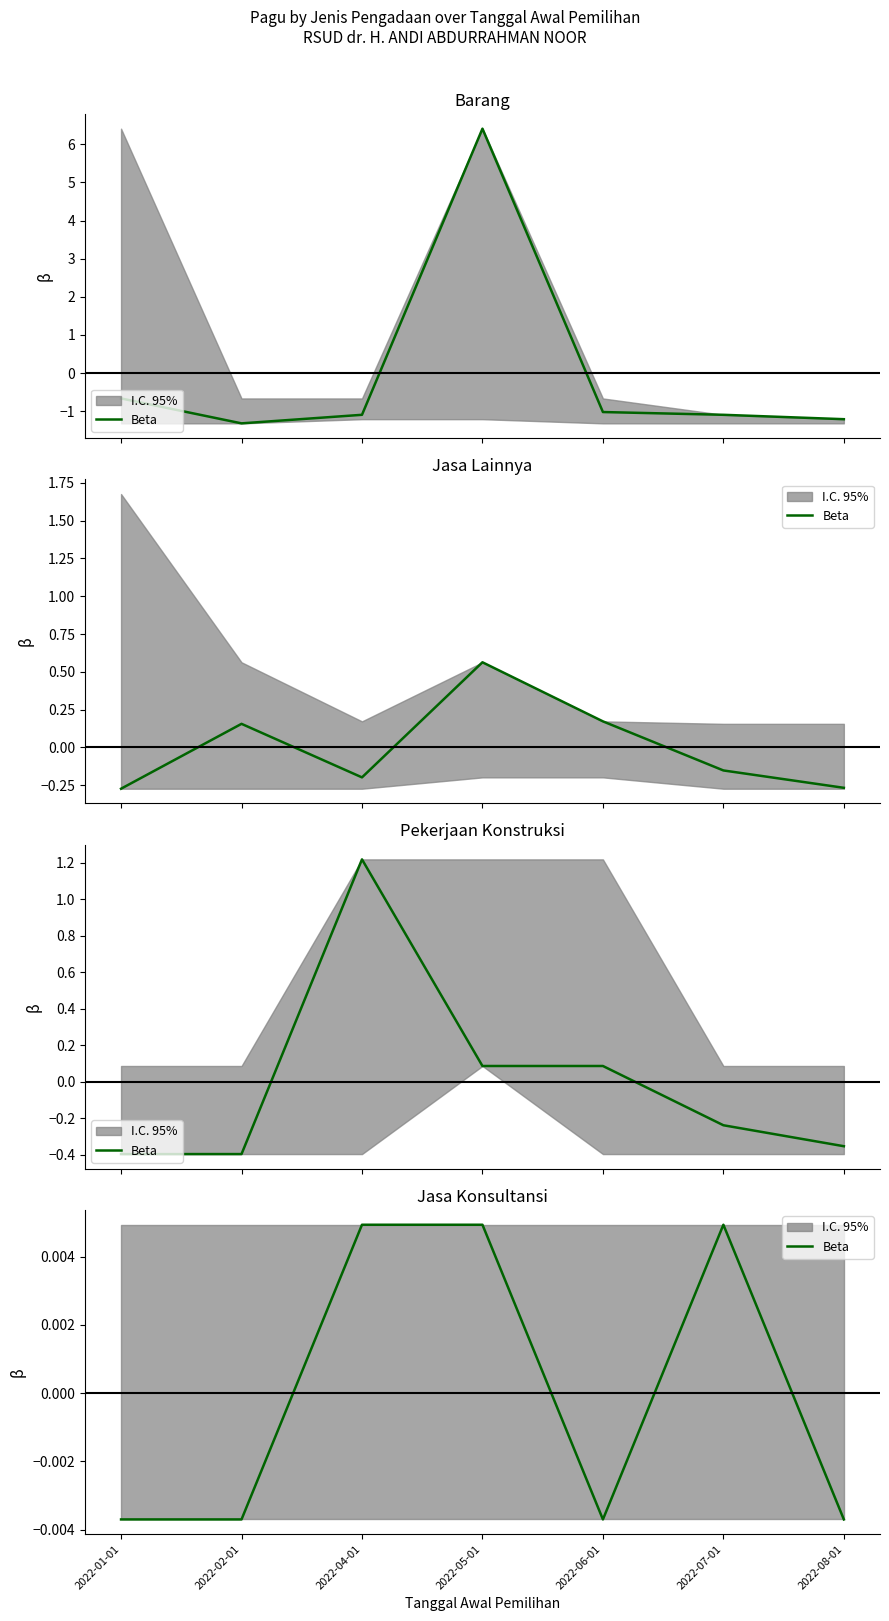

List the labels in order of value, smallest first.

2022-01-01, 2022-02-01, 2022-06-01, 2022-08-01, 2022-04-01, 2022-05-01, 2022-07-01